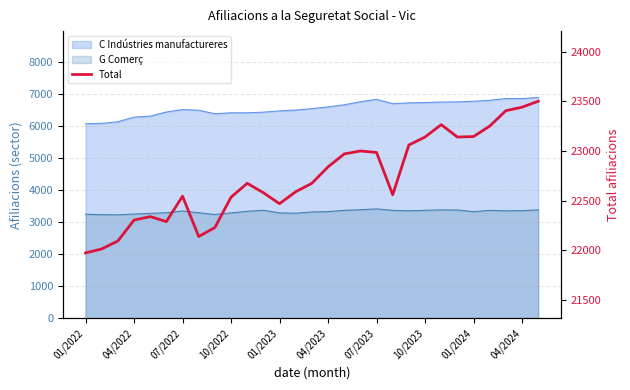

How many lines are shown in the chart?

1